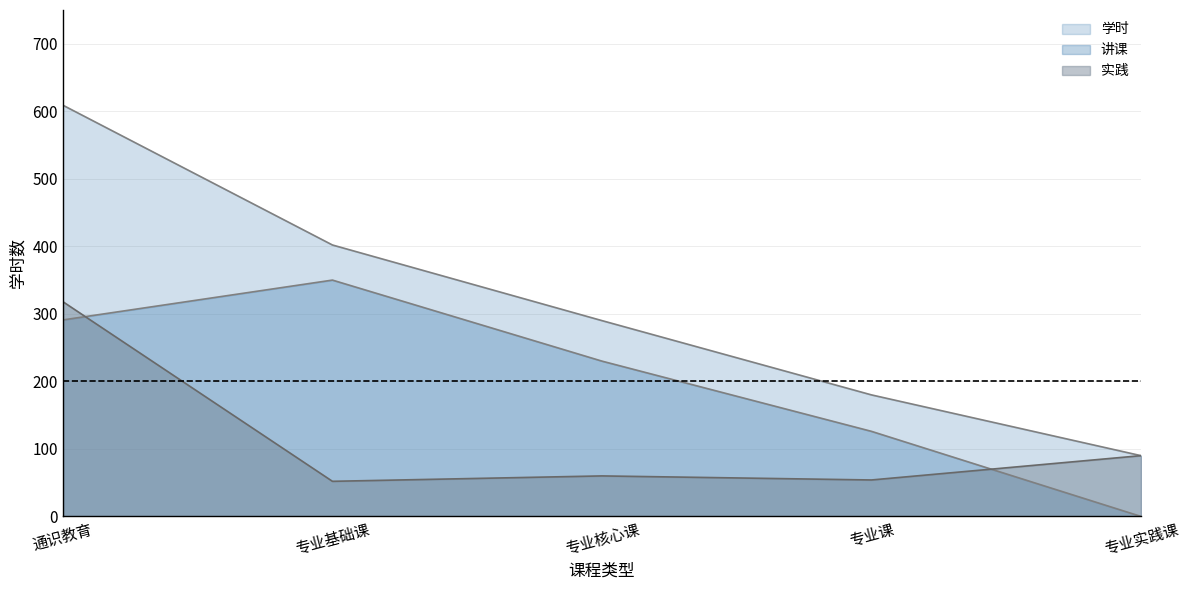

Which series has the widest spread of values?

学时